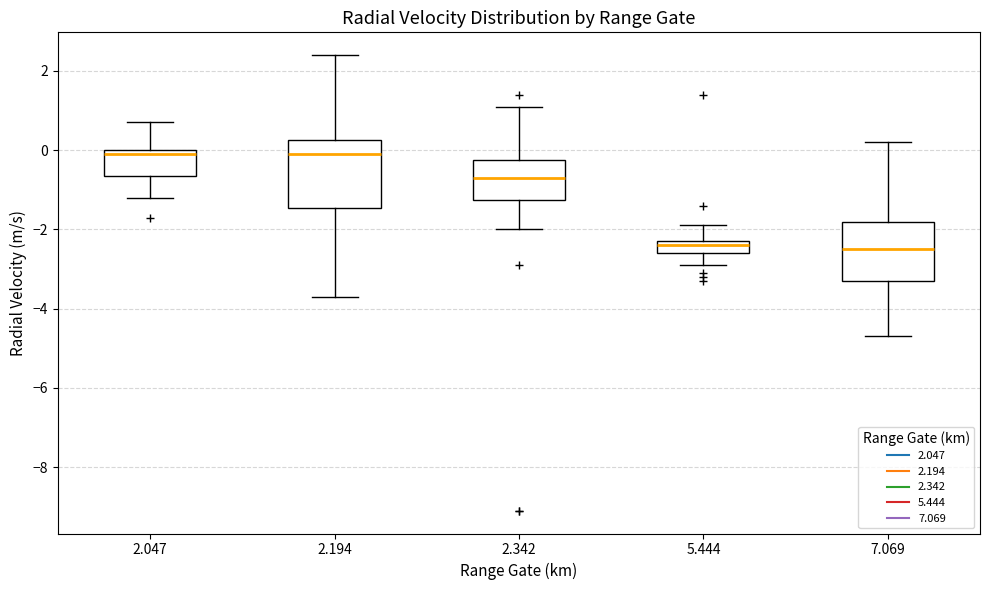

Reading left to right, transcribe this box plot: for each box, give where its median line is, the range the box spans, and where its two whiskers end, as read against the y-axis. The values are not printed on the chart, so give them approximately, as read against the axis.

2.047: median 0.0 (just below the box's upper edge), box -0.6 to 0.0, whiskers -1.2 to 0.8
2.194: median 0.0, box -1.4 to 0.2, whiskers -3.6 to 2.4
2.342: median -0.6, box -1.2 to -0.2, whiskers -2.0 to 1.2
5.444: median -2.4, box -2.6 to -2.2, whiskers -2.8 to -1.8
7.069: median -2.4, box -3.2 to -1.8, whiskers -4.6 to 0.2